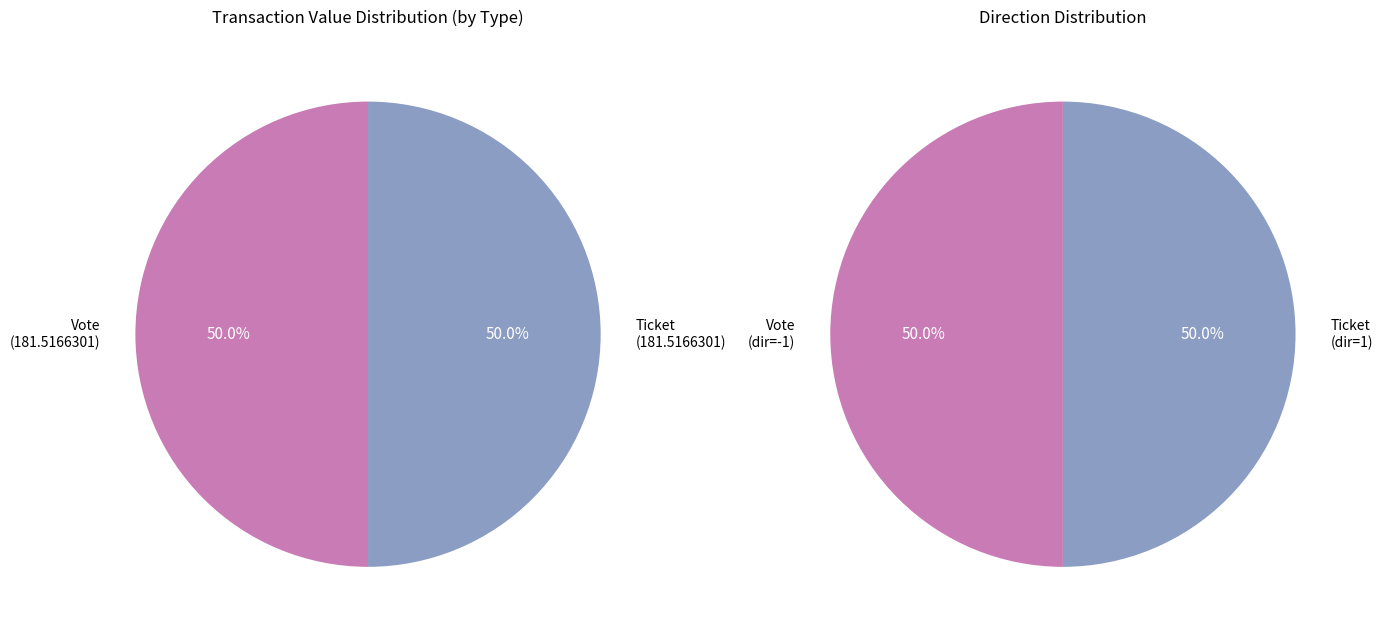

True or false: Ticket accounts for 12% of the total.

False